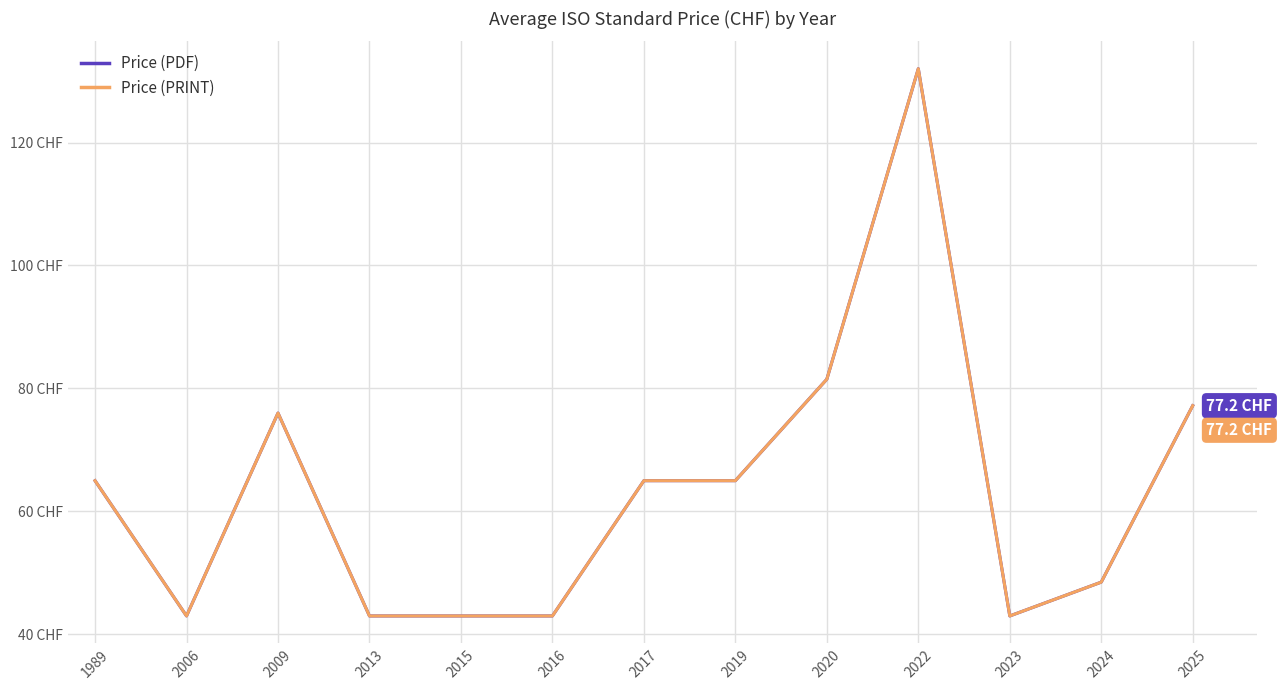

Does the chart display data point markers on the line(s)?

No